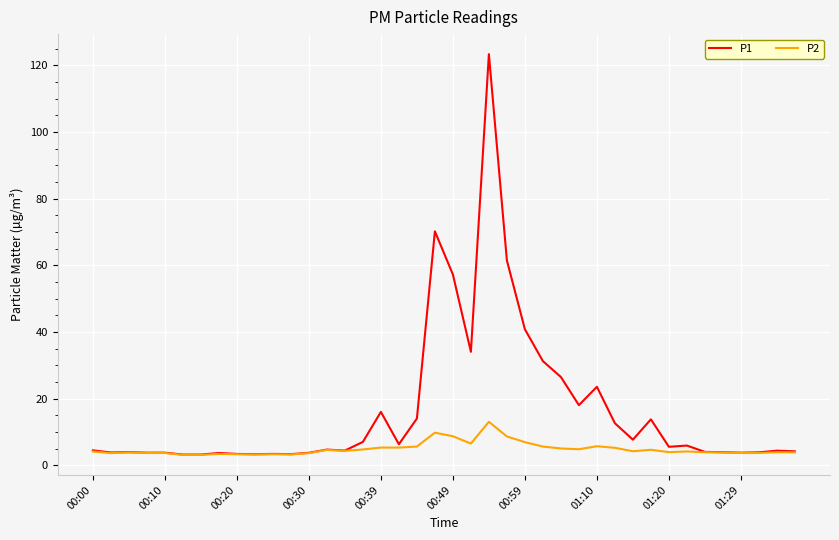

Which series has the largest range (max minus min)?

P1